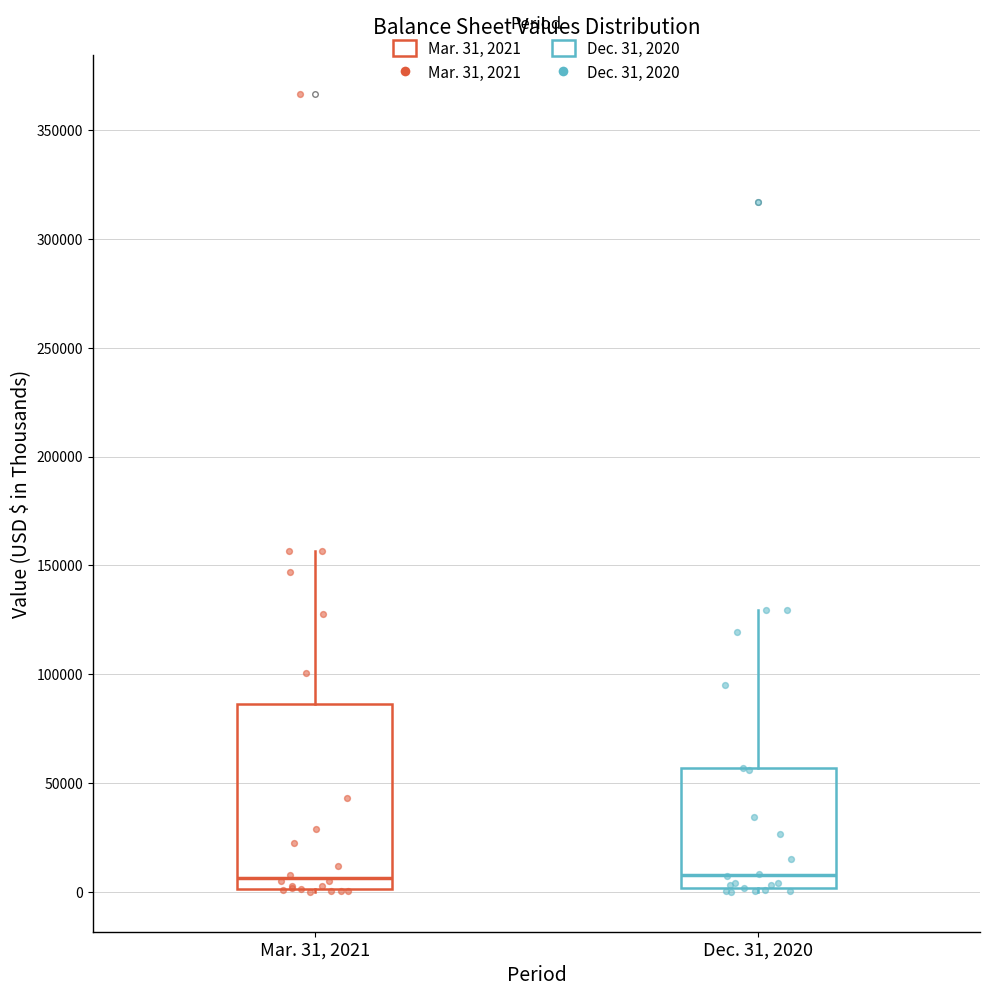

Reading left to right, read every box against the y-axis: the position of its median line, the range the box covers, and the ends of its whiskers. The values are not printed on the chart, so give them approximately, as read against the axis.

Mar. 31, 2021: median 5000, box 0 to 85000, whiskers 0 (just below the box's lower edge) to 155000
Dec. 31, 2020: median 10000, box 0 to 55000, whiskers 0 (just below the box's lower edge) to 130000